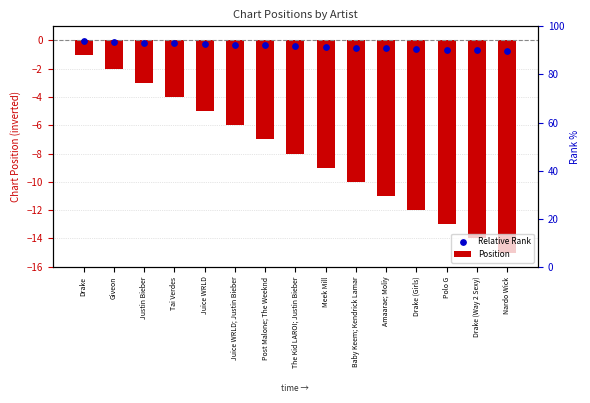

At how many categories does at least one series exceed -3?

15